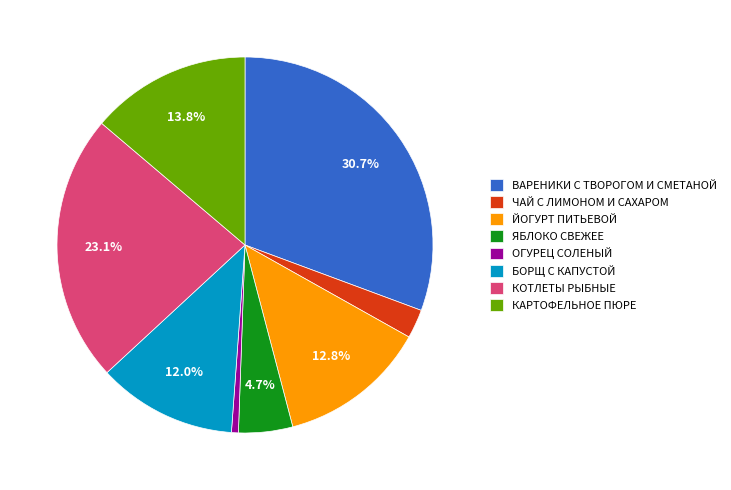

To the nearest percent, what portion does ВАРЕНИКИ С ТВОРОГОМ И СМЕТАНОЙ represent?

31%